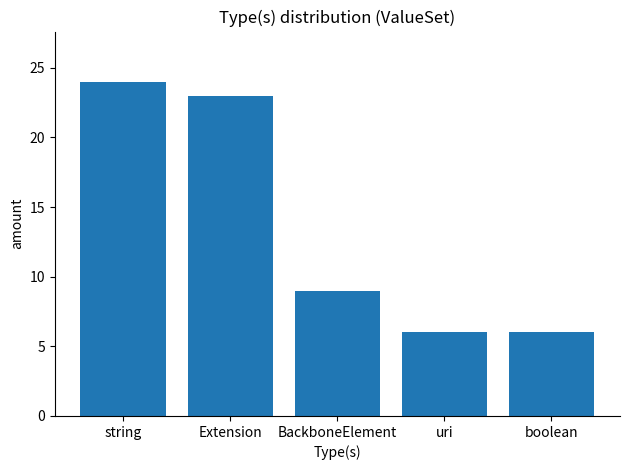

Reading left to right, extract all data points from this chart.

24	23	9	6	6